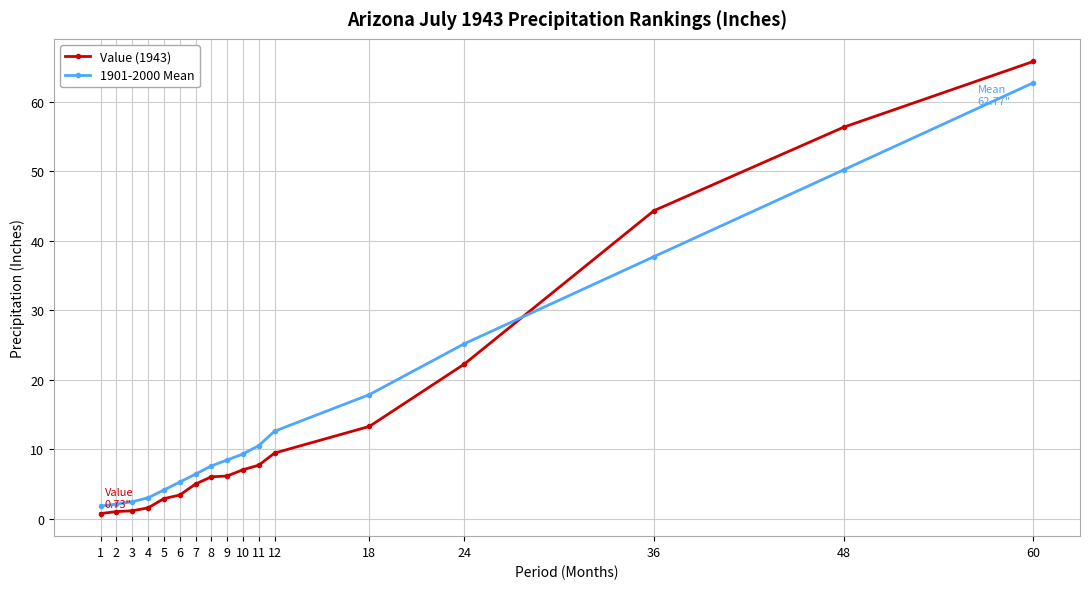

The 1901-2000 Mean series shows 11.2 at 7. True or false?

False